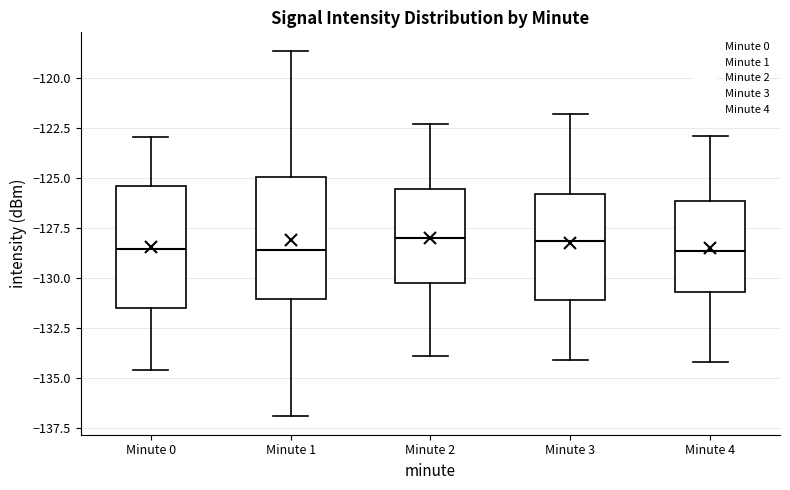

Where is the lower edge of the box for Minute 2 on the y-axis? The values are not printed on the chart, so give them approximately, as read against the axis.

-130.0